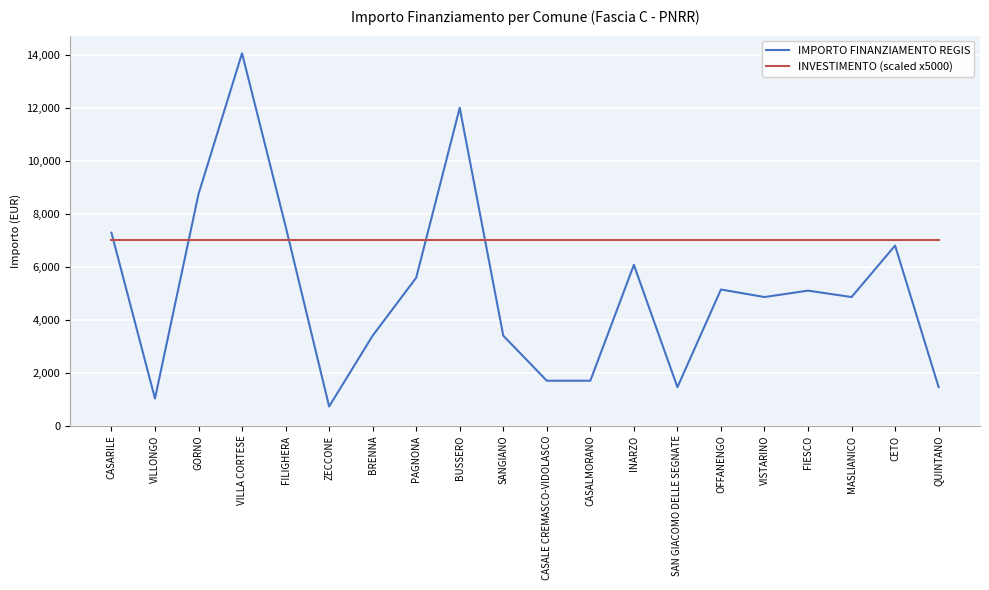

What is the difference between the highest and lowest values at VILLONGO?

5971